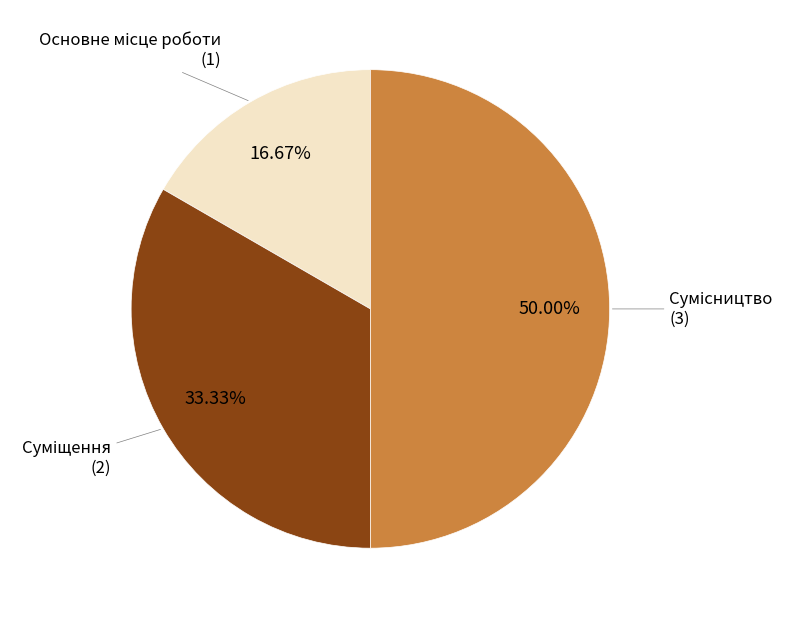

To the nearest percent, what is the average slice percentage?

33%